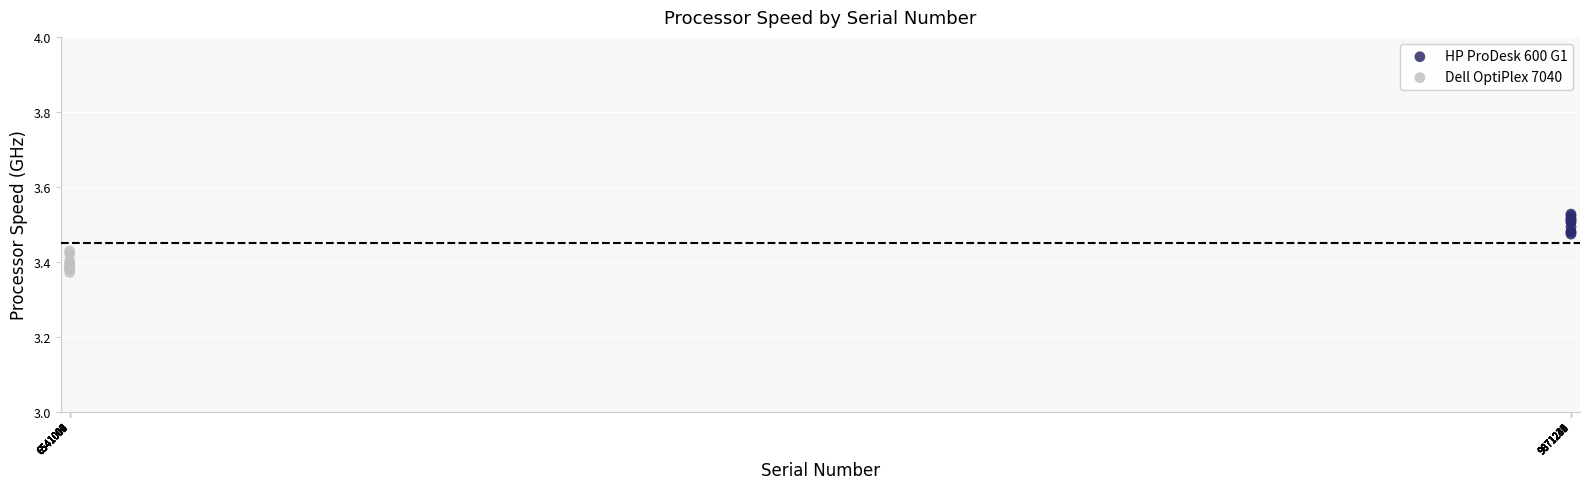

Which series reaches the minimum Y coordinate?

Dell OptiPlex 7040